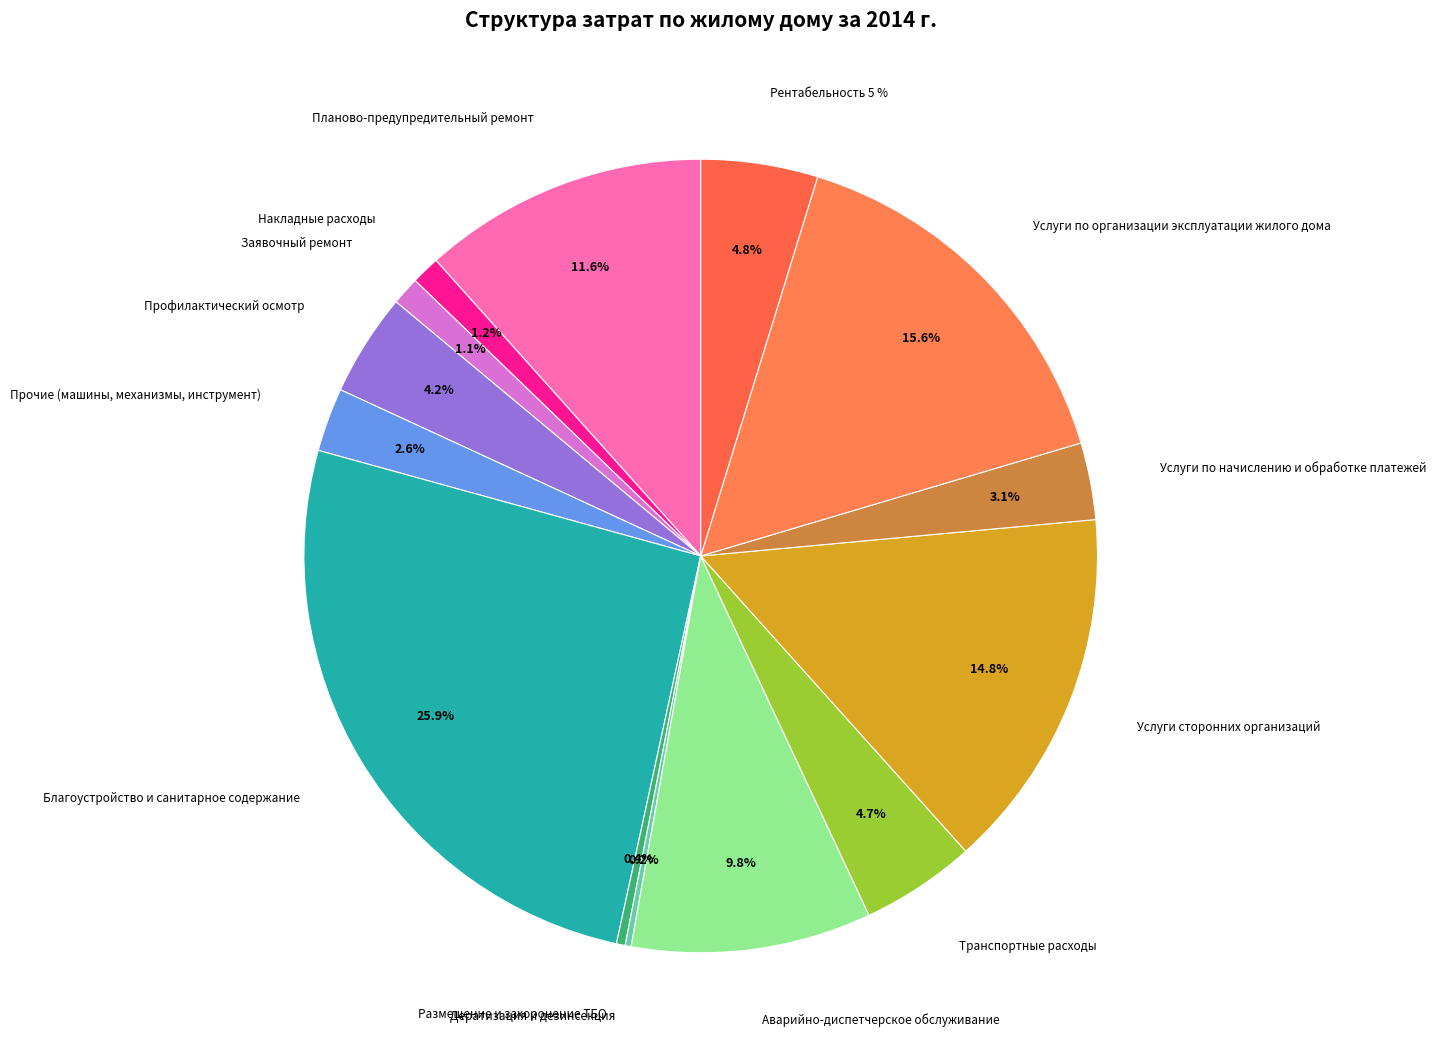

How many slices are in this pie chart?

14